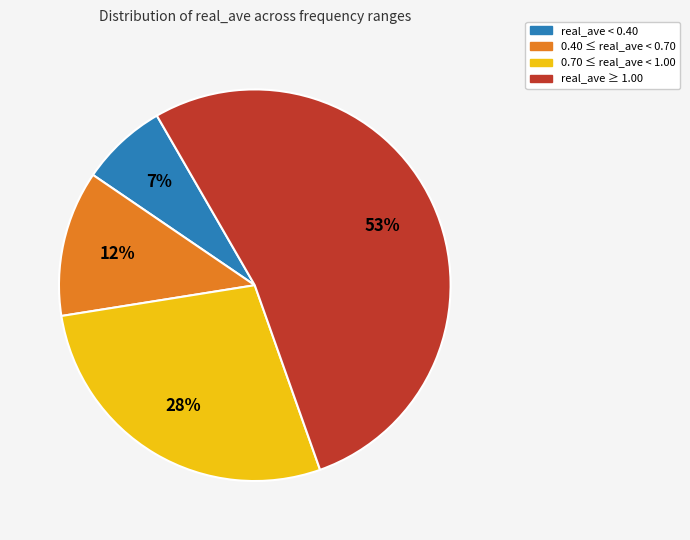

Is there a majority slice in this chart?

Yes